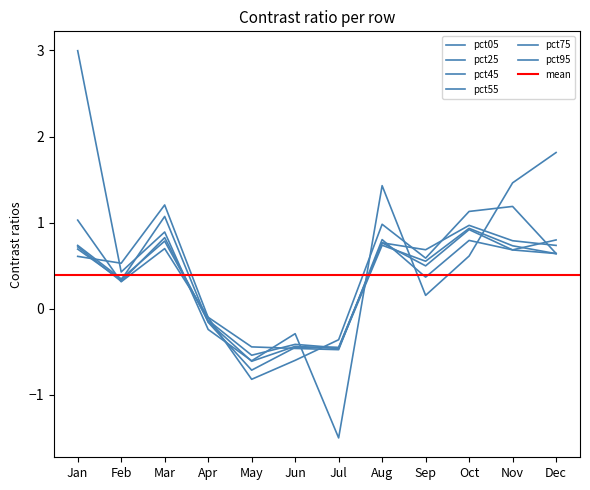

What is the total value across all series at Nov?

5.5